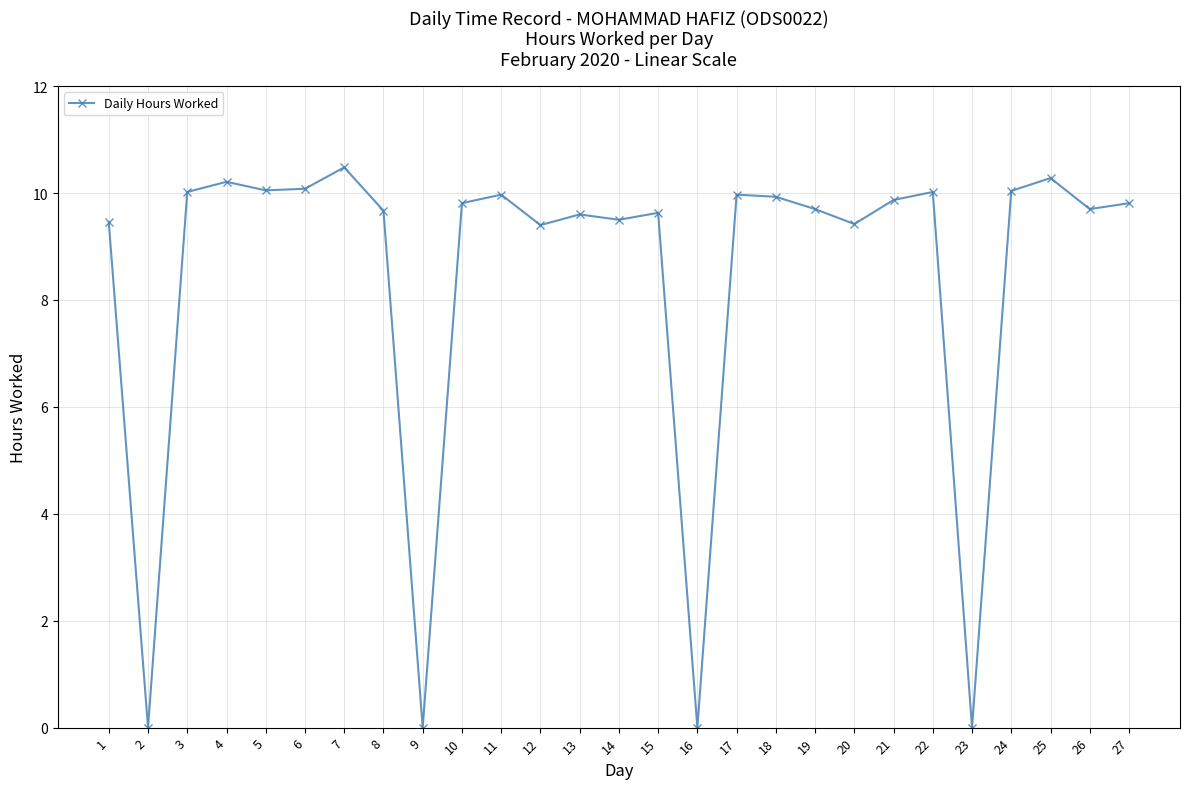

The value at 18 is 9.9. True or false?

True